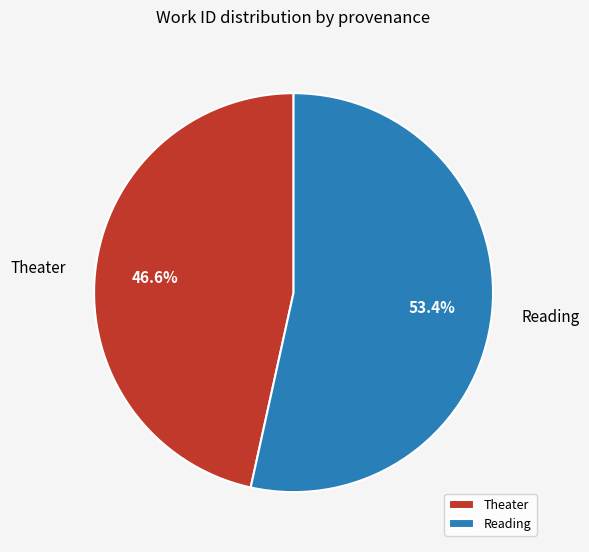

To the nearest percent, what is the difference between the Theater and Reading slice percentages?

7%